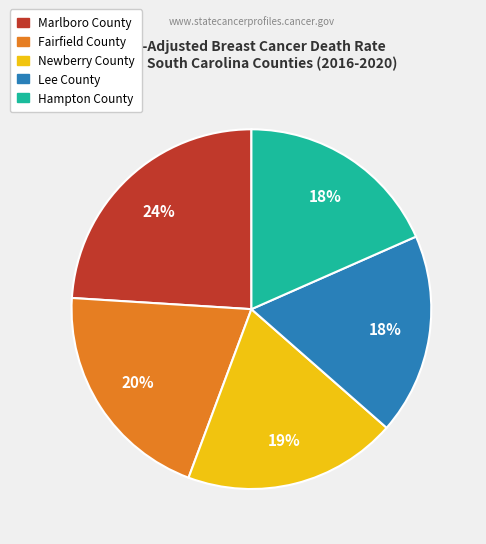

How many slices are in this pie chart?

5